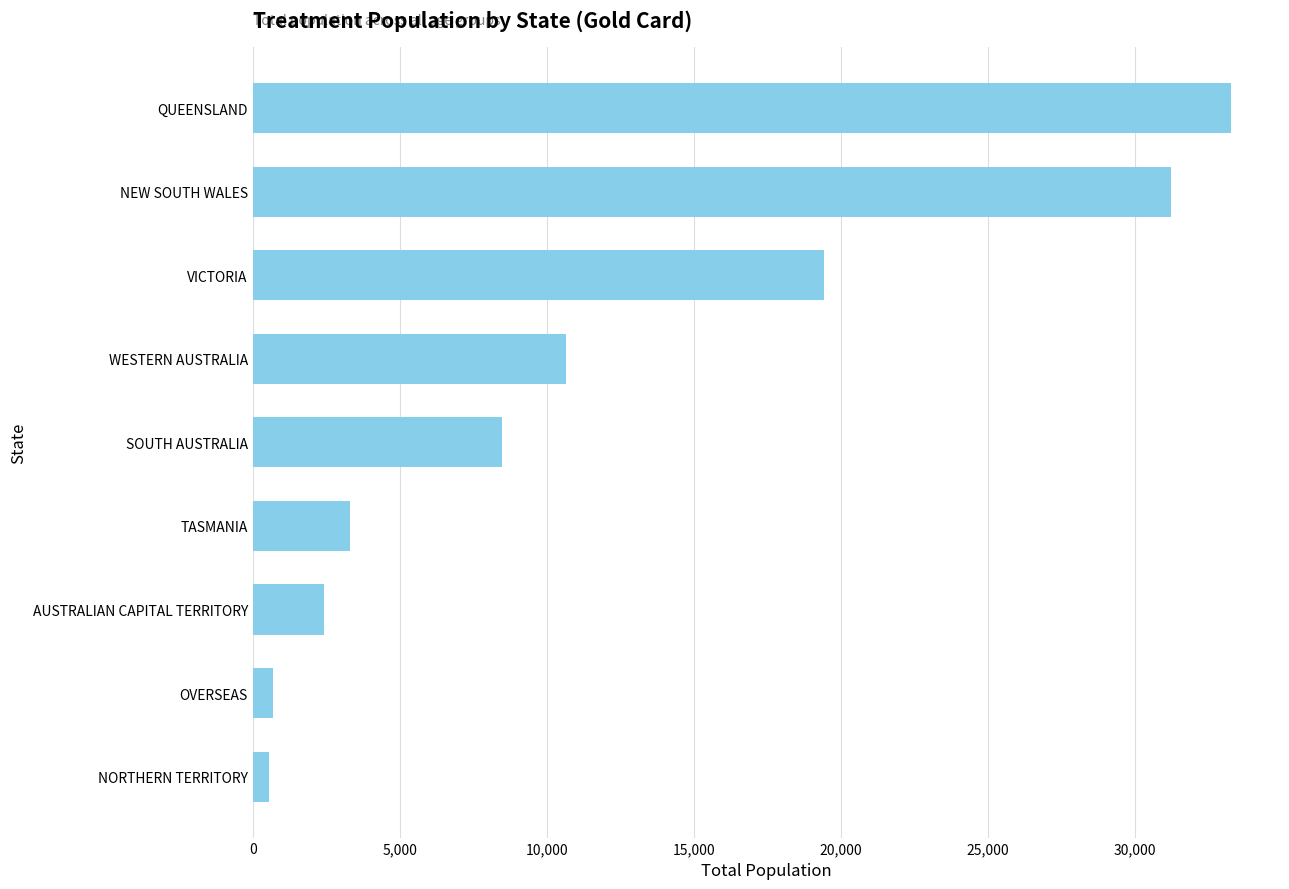

What is the sum of the values at TASMANIA and WESTERN AUSTRALIA?

13967